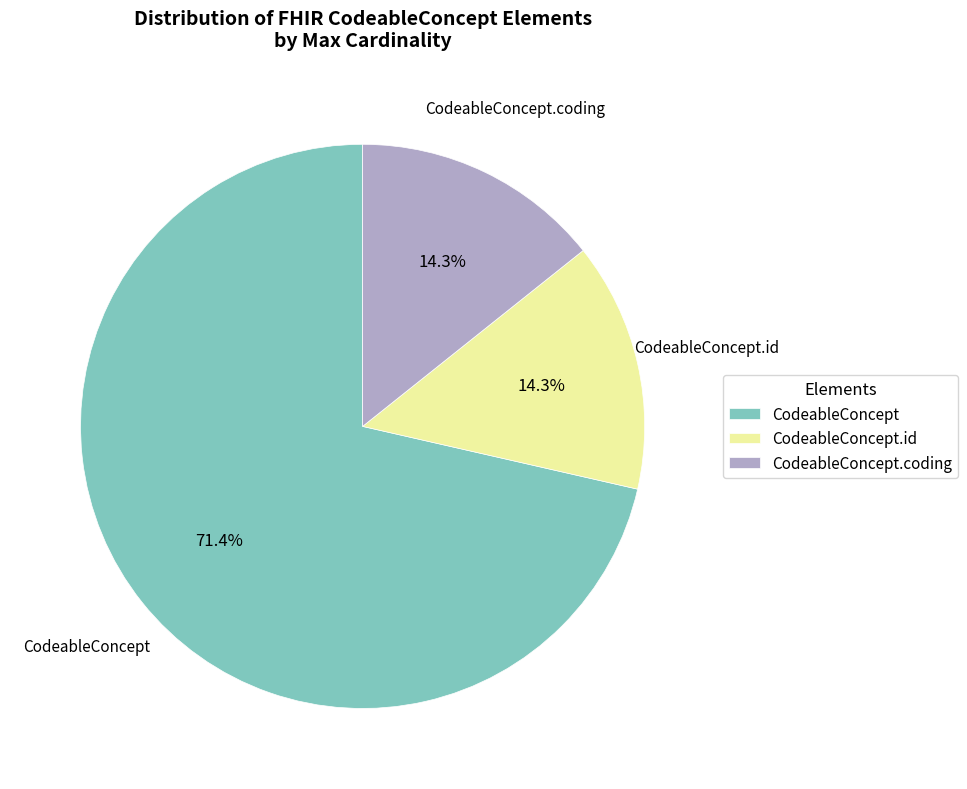

Is there a majority slice in this chart?

Yes